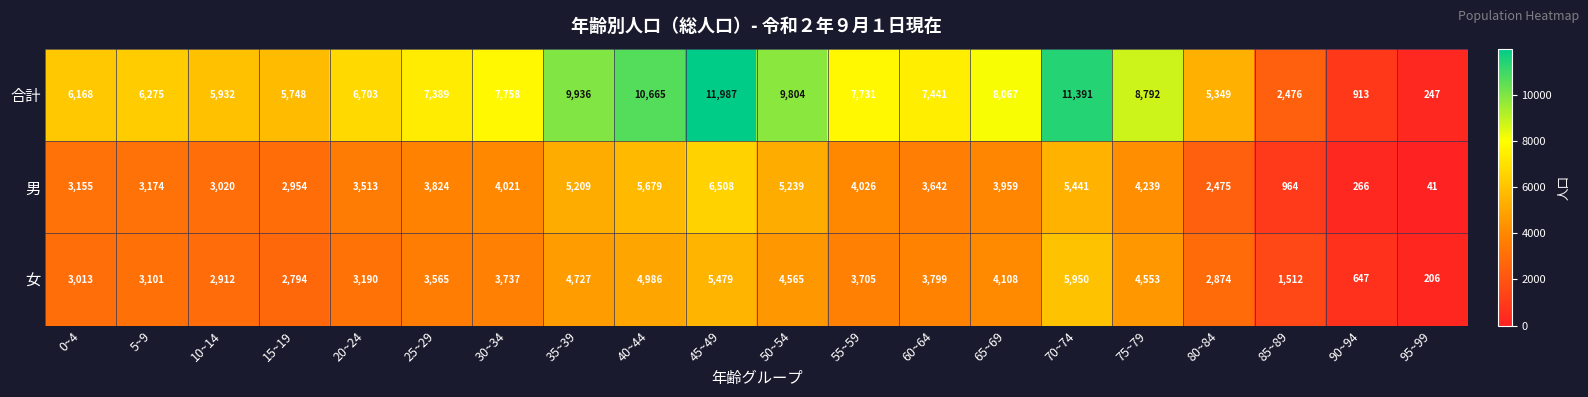

Which category has the highest value in the 合計 series?

45~49